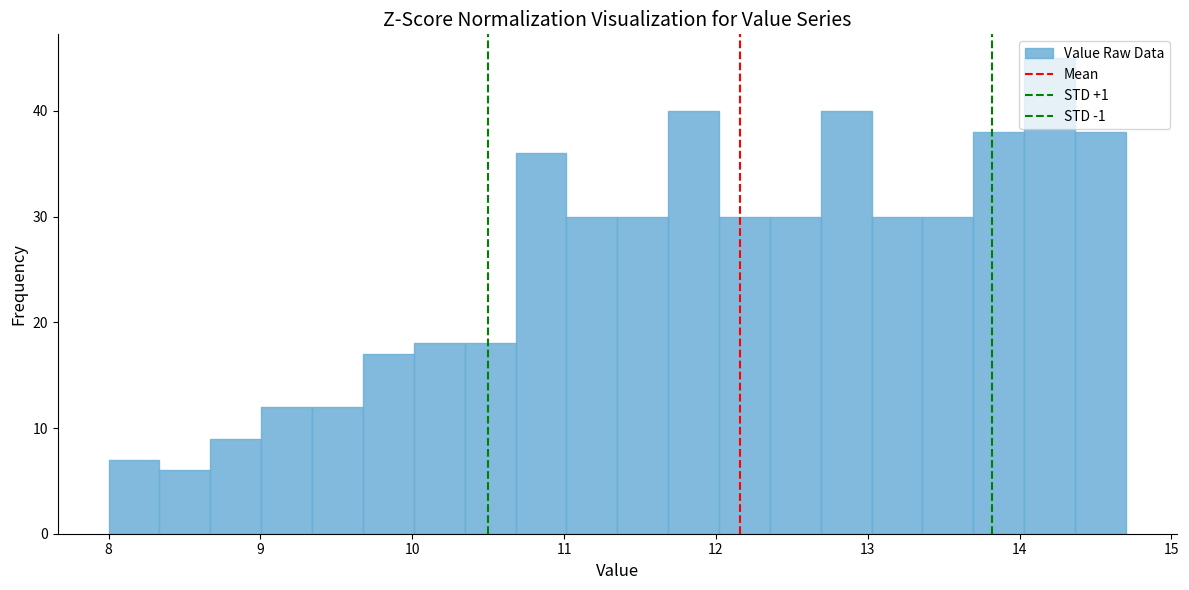

Around what value on the x-axis is the tallest bar? Give the approximate position of its centre, as read against the axis.

14.2